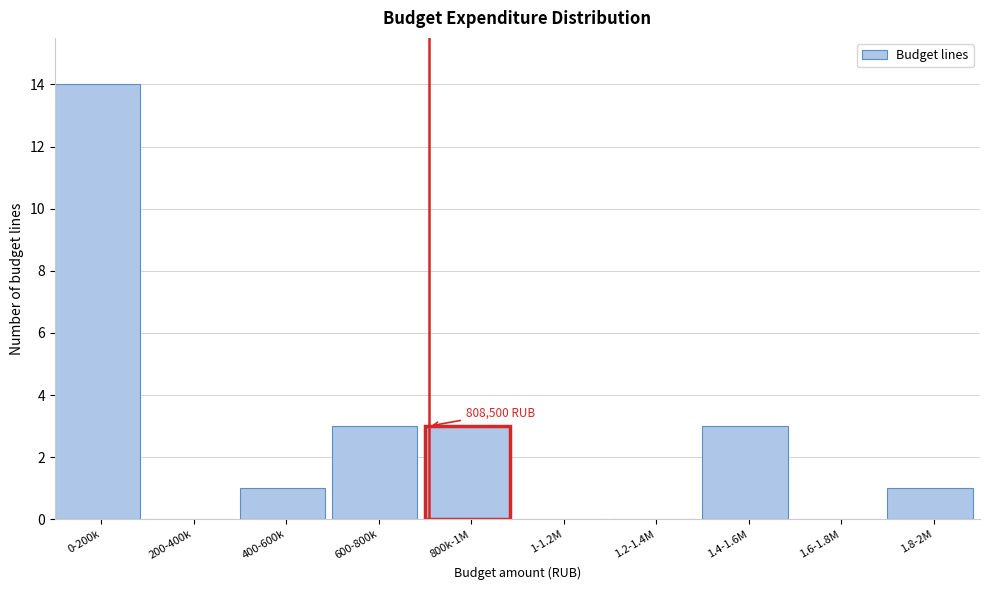

Reading left to right, extract all data points from this chart.

0-200k=14	200-400k=0	400-600k=1	600-800k=3	800k-1M=3	1-1.2M=0	1.2-1.4M=0	1.4-1.6M=3	1.6-1.8M=0	1.8-2M=1